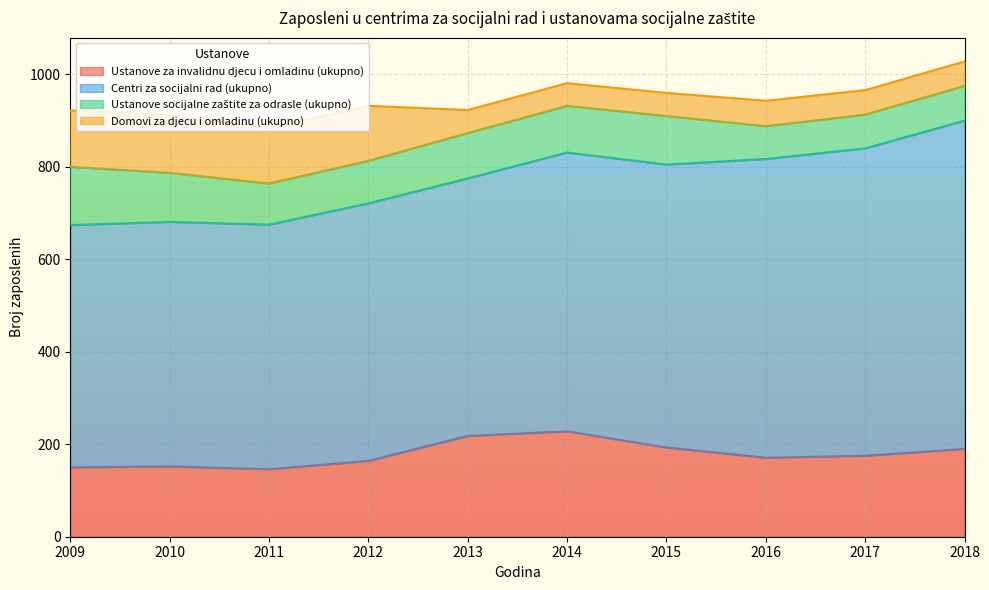

What is the approximate value of Ustanove socijalne zaštite za odrasle (ukupno) at 2010, to the nearest 10?

110